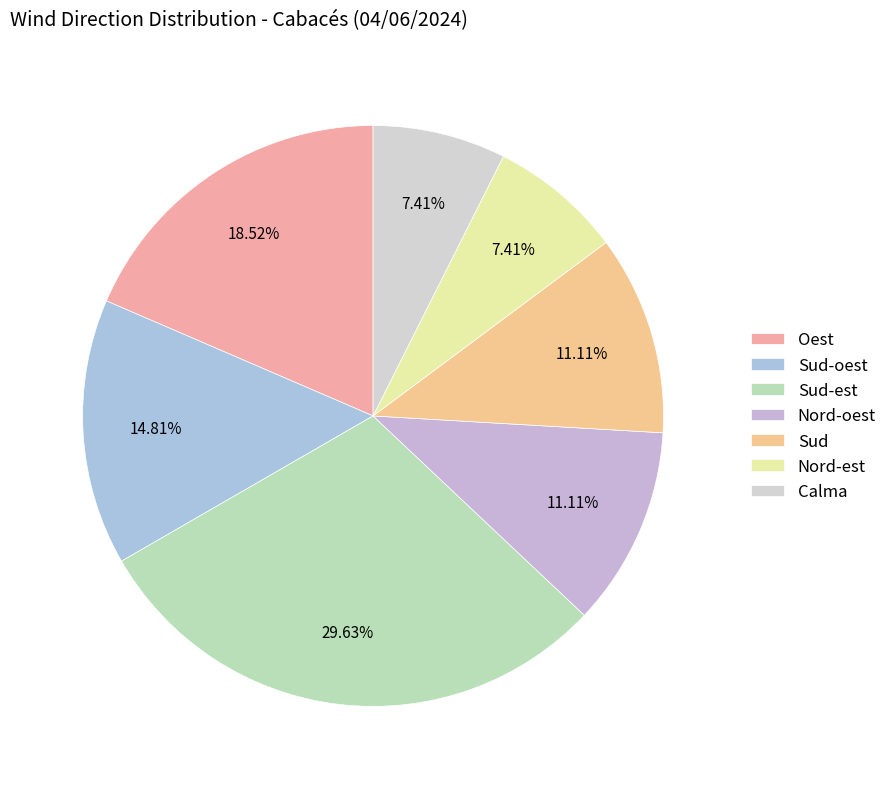

To the nearest percent, what portion does Sud represent?

11%